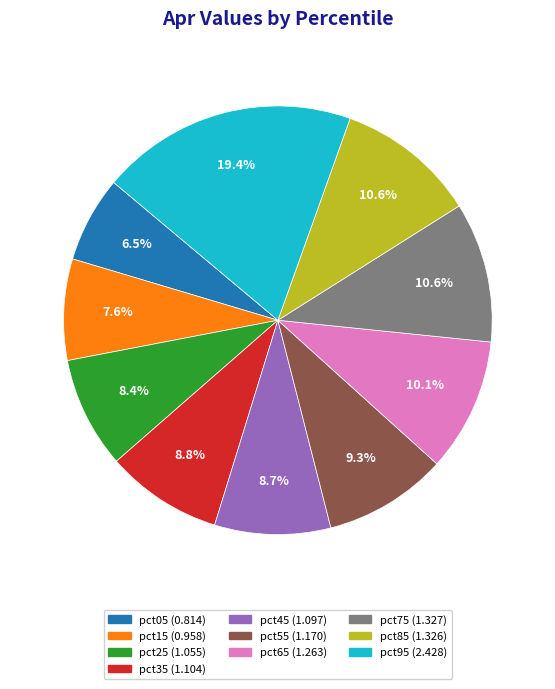

Approximately how many times larger is the value at pct05 compared to pct55?

0.7